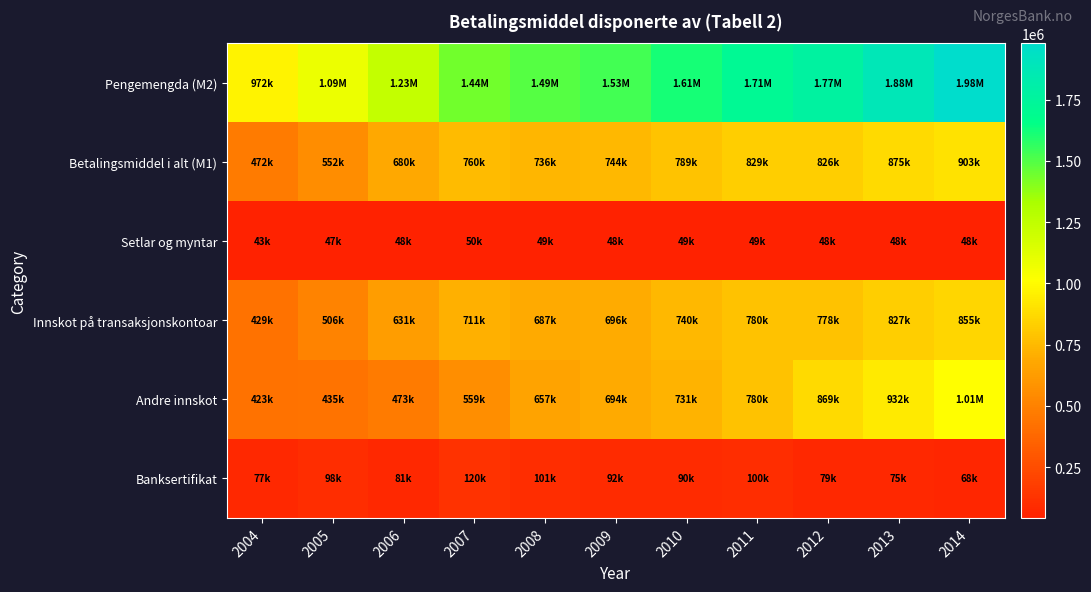

Between 2007 and 2008, which series saw the biggest shift?

Andre innskot